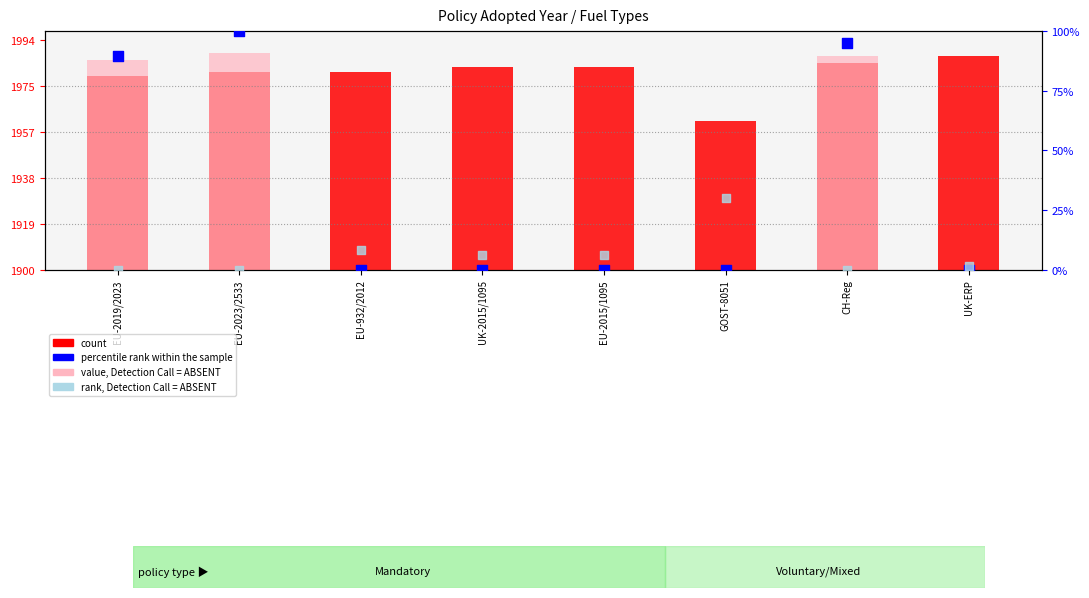

Which series has the largest Y range (max minus min)?

value, Detection Call = ABSENT